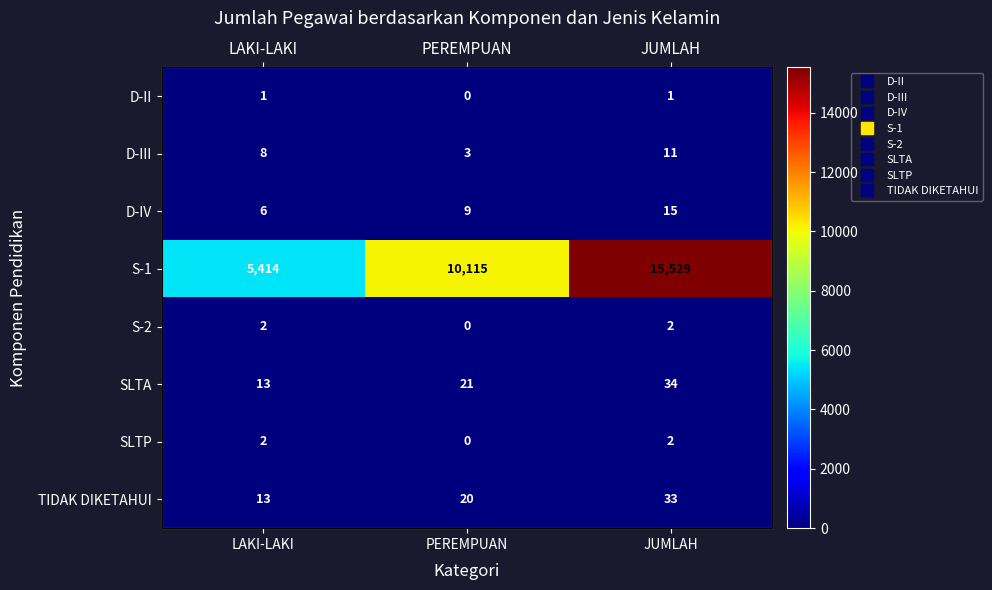

The value of SLTP at LAKI-LAKI is 2. True or false?

True